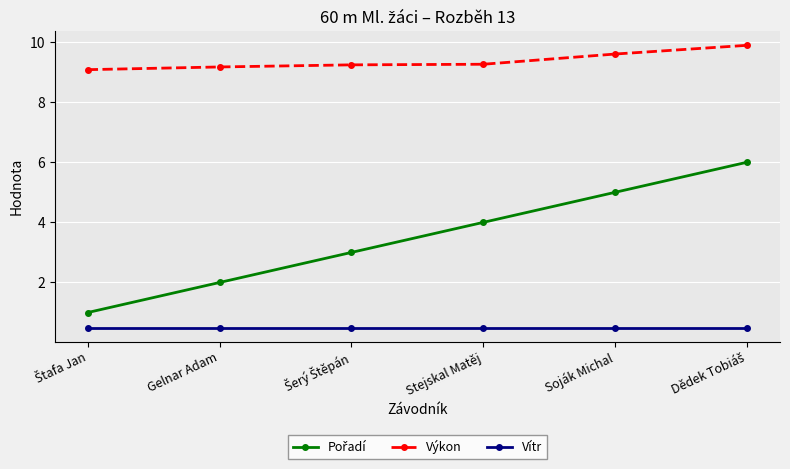

True or false: Výkon has more than 1 interior local peaks.

False